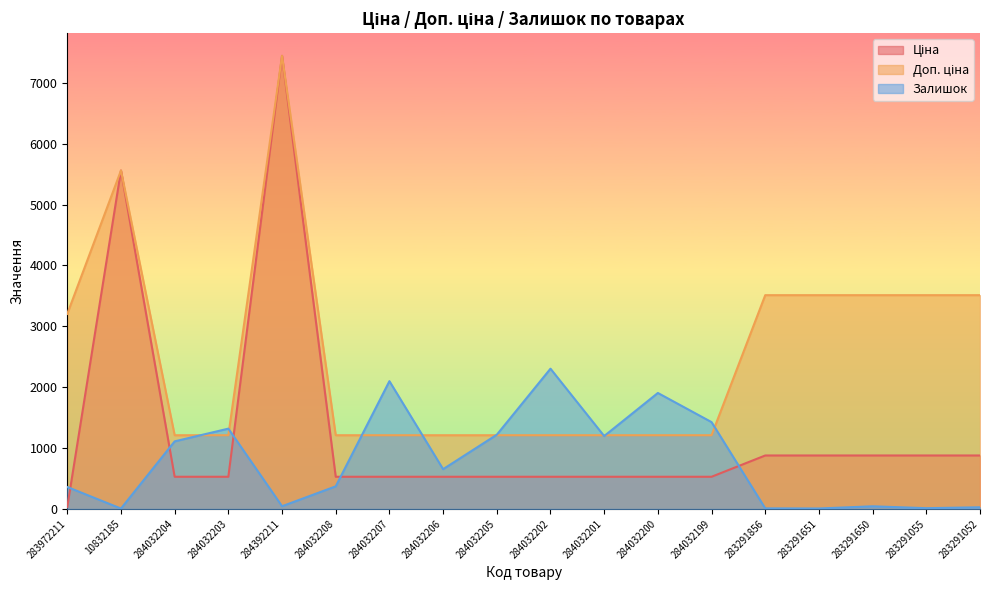

How many series are shown in this chart?

3